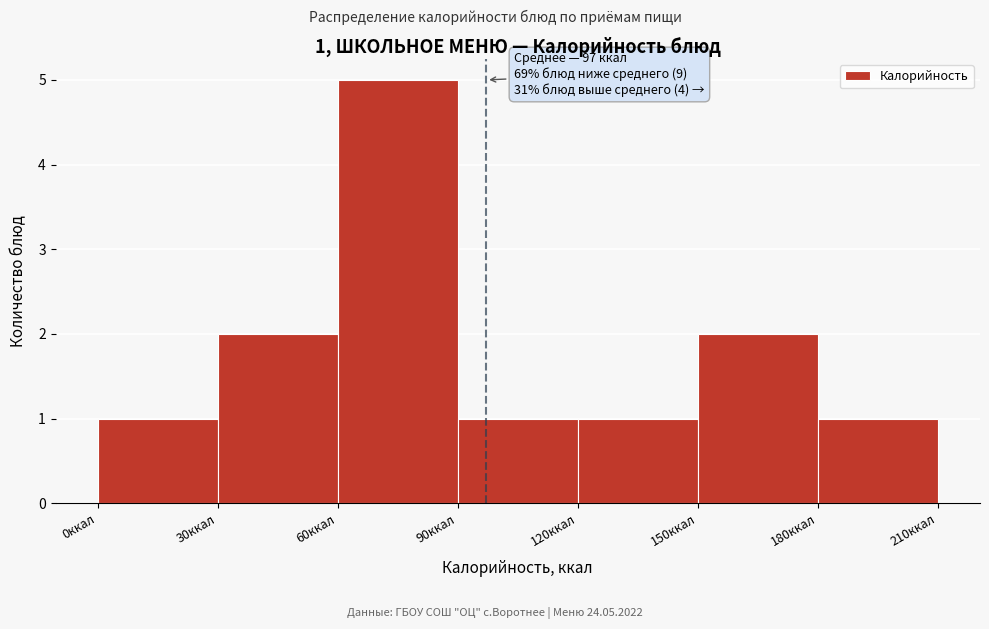

Which range on the x-axis has the tallest bar?

60 to 90